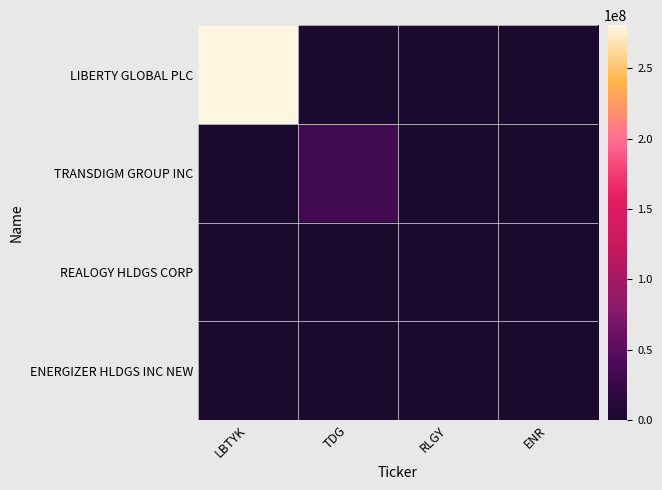

At how many categories does at least one series exceed 76299545?

1